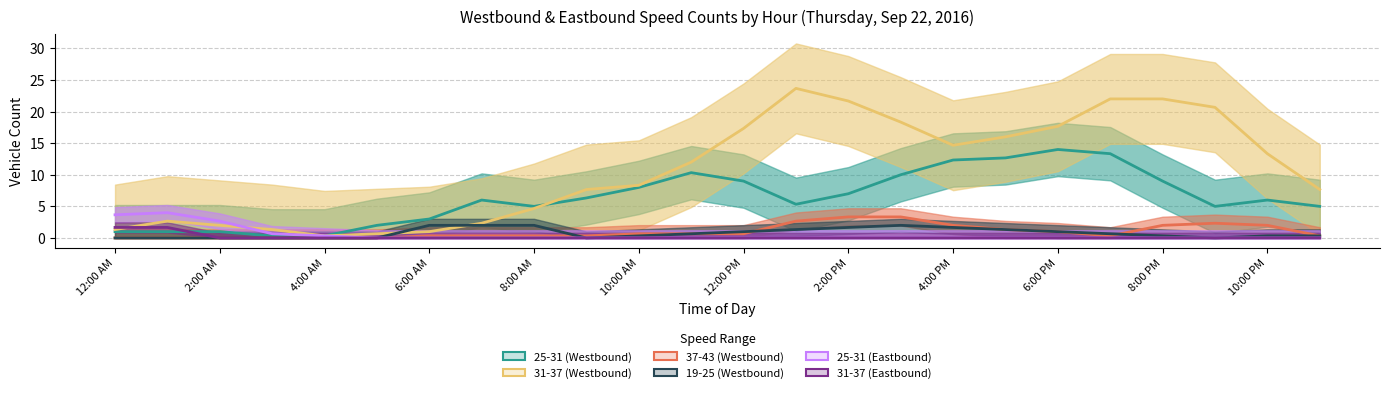

The 31-37 (Westbound) series shows 12 at 2:00 PM. True or false?

False